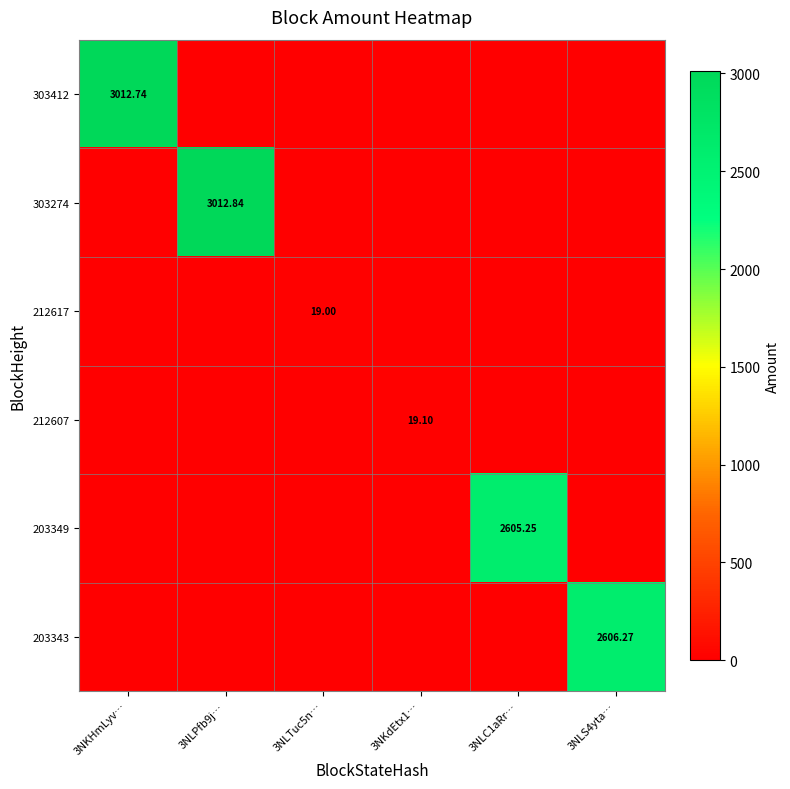

What is the sum of the 303274 values at 3NLPfb9j… and 3NKHmLyv…?

3012.8